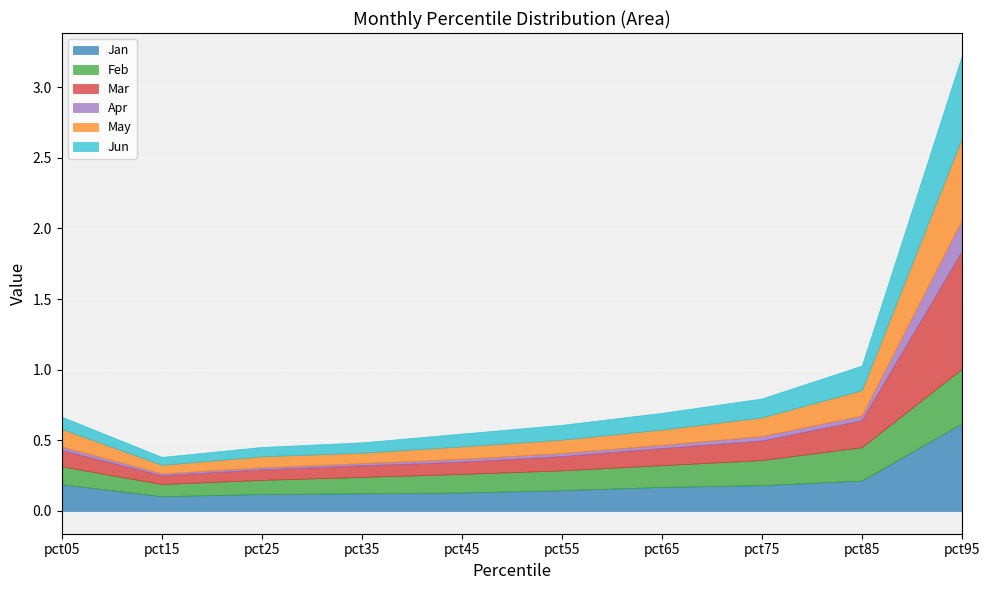

What is the difference between the maximum and minimum values in the Mar series?

0.8